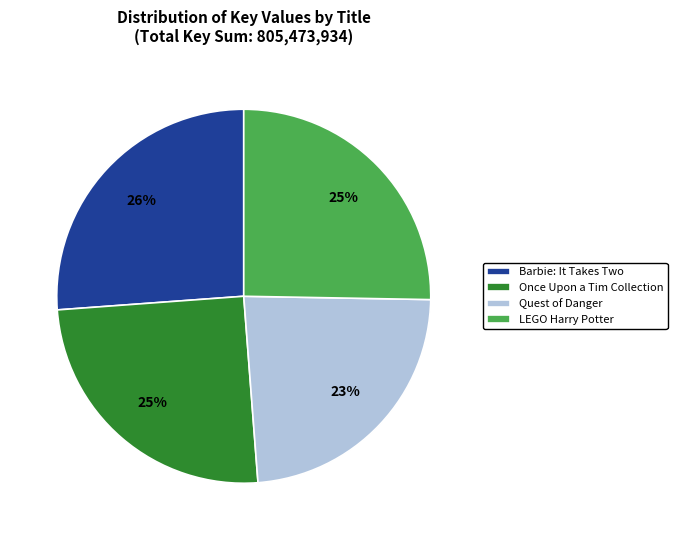

Between LEGO Harry Potter and Barbie: It Takes Two, which is larger?

Barbie: It Takes Two